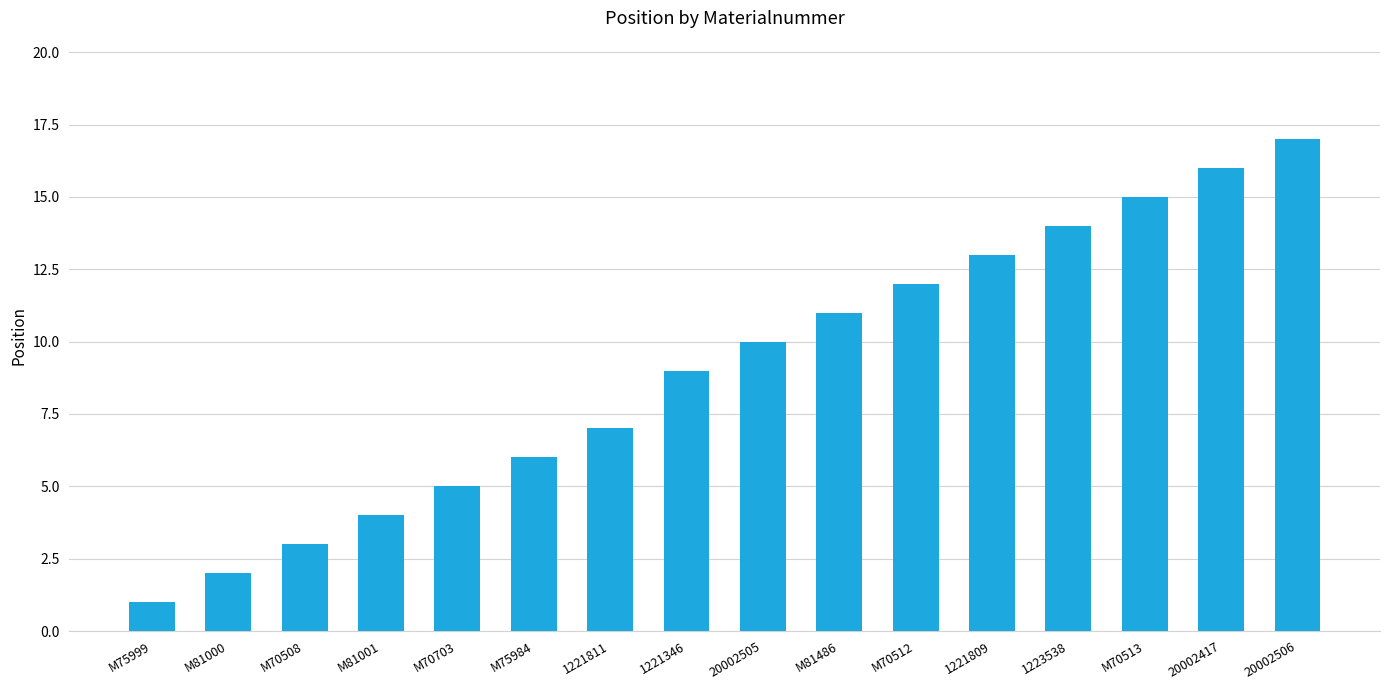

What is the difference between the values at M81000 and 20002417?

14